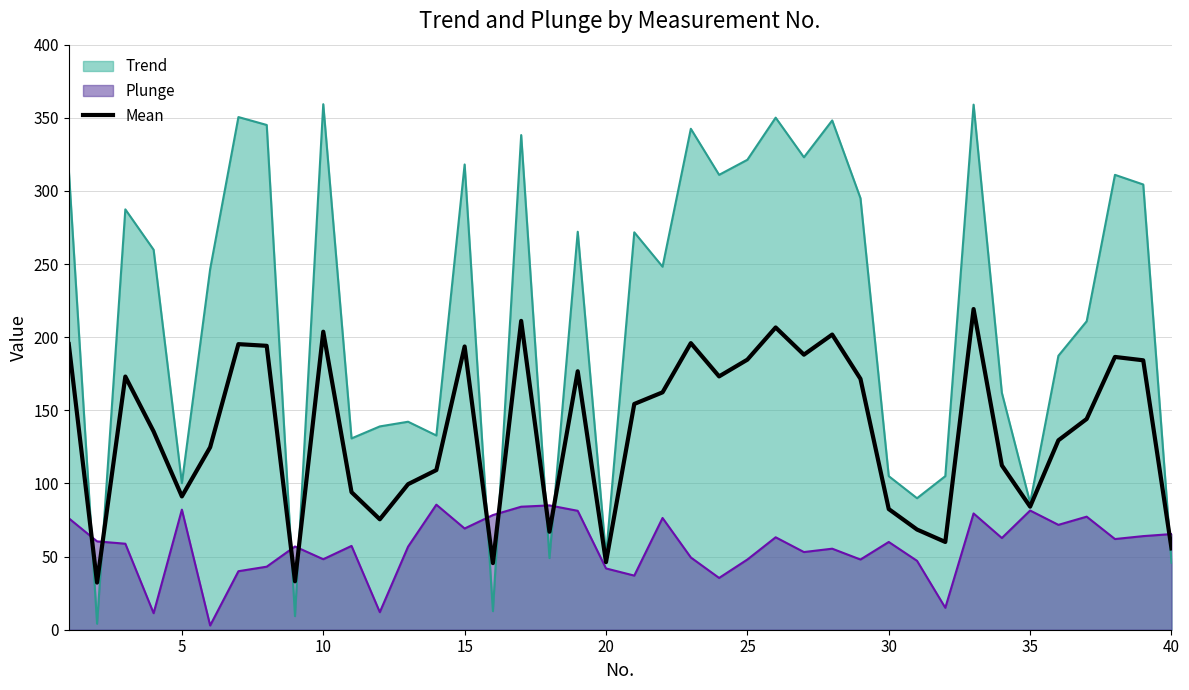

Which series has the largest total across all categories?

Trend